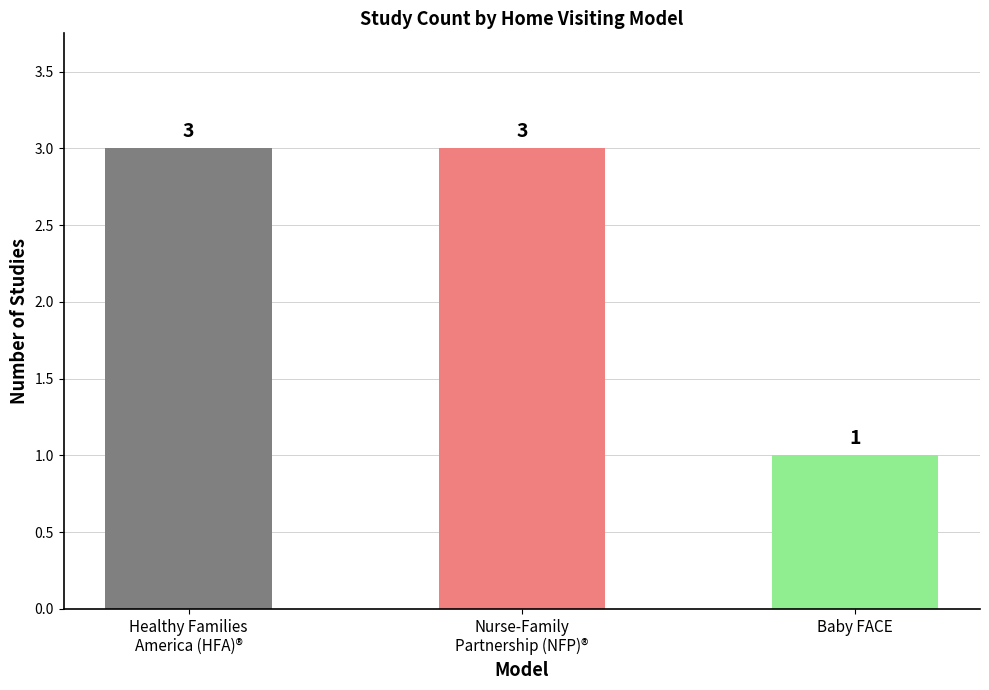

What is the greatest value displayed?

3